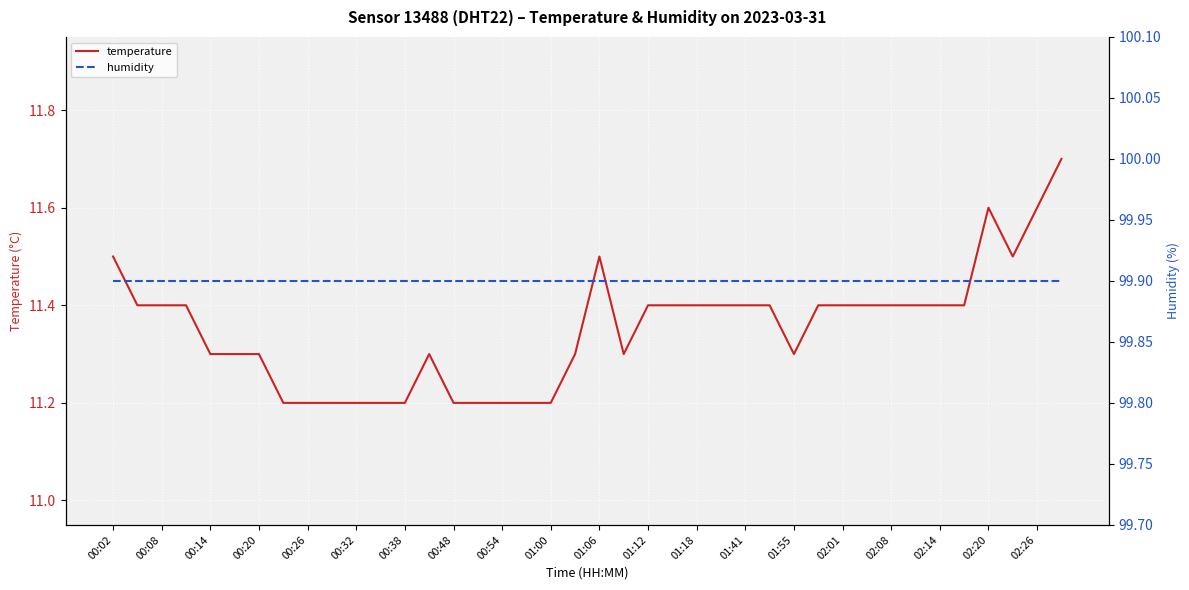

The value of temperature at 01:06 is 6.6. True or false?

False